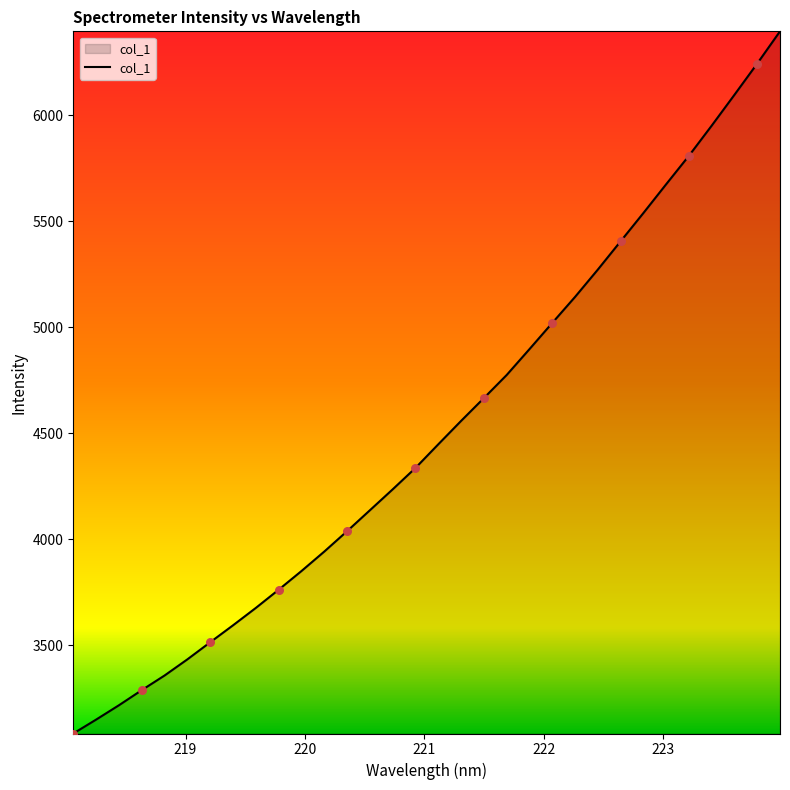

What is the minimum value shown in the chart?

3084.8